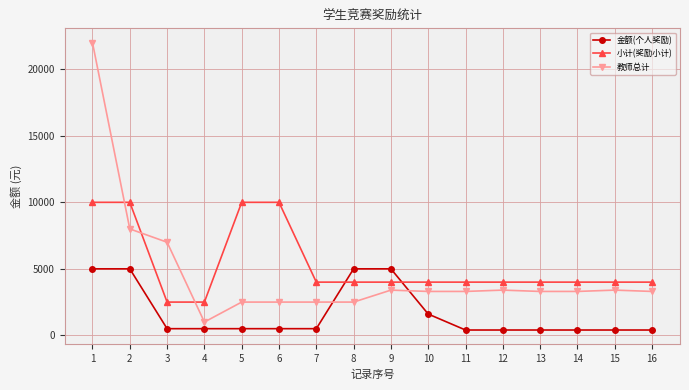

How many lines are shown in the chart?

3